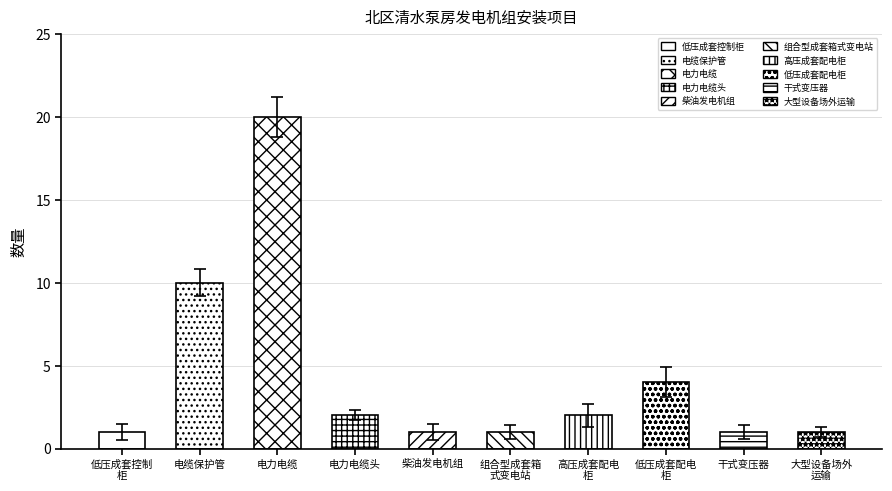

List the labels in order of value, smallest first.

低压成套控制柜, 柴油发电机组, 组合型成套箱式变电站, 干式变压器, 大型设备场外运输, 电力电缆头, 高压成套配电柜, 低压成套配电柜, 电缆保护管, 电力电缆